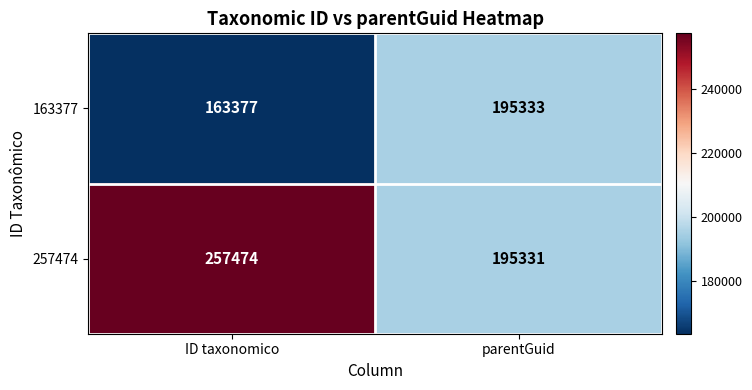

What is the difference between the maximum and minimum values in the 257474 series?

62143